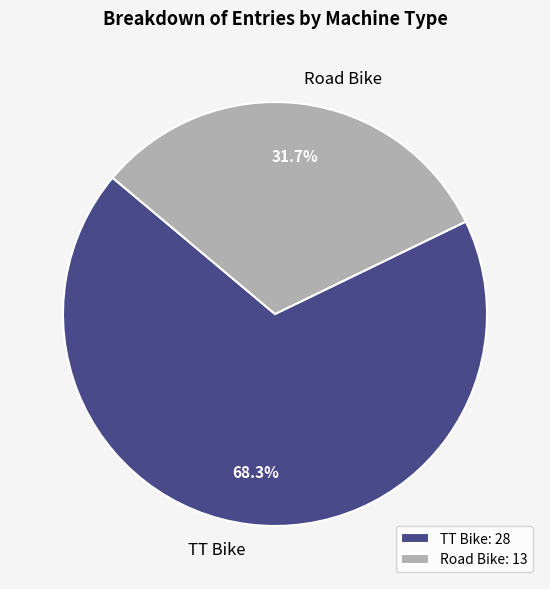

To the nearest percent, what portion does Road Bike represent?

32%